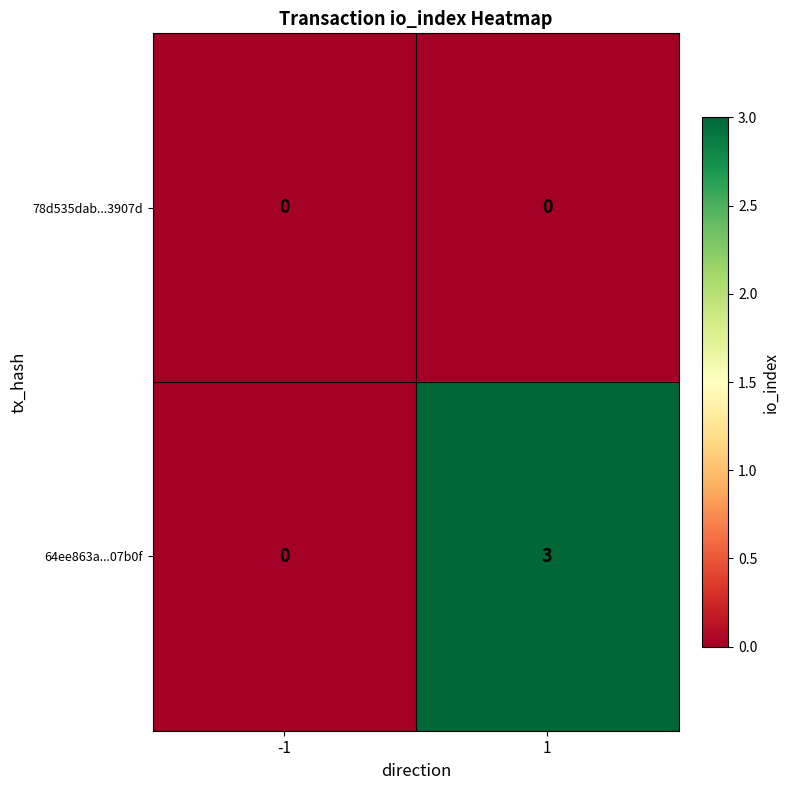

Which series has the largest total across all categories?

64ee863a...07b0f